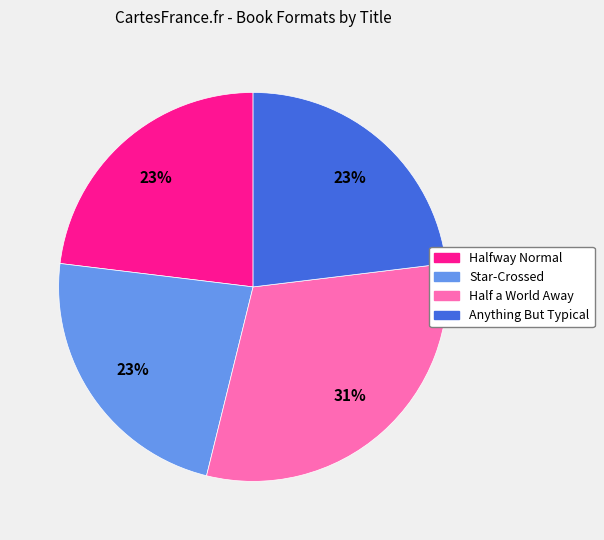

To the nearest percent, what percentage of the pie is Halfway Normal?

23%